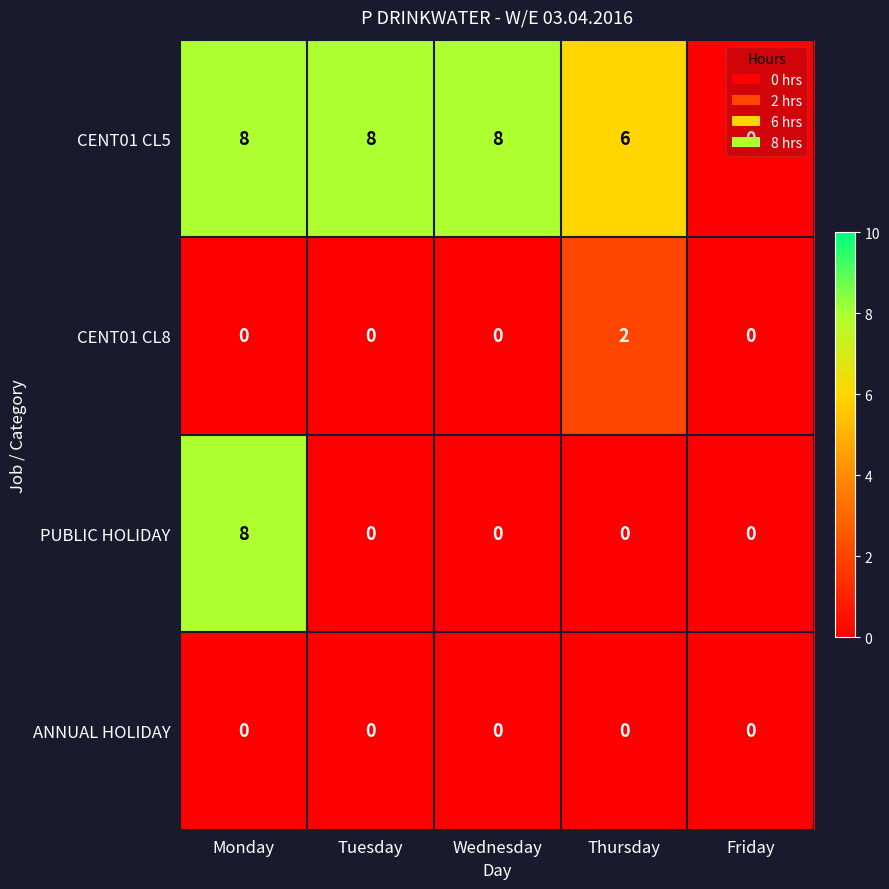

What is the spread (max minus min) of values at Tuesday?

8